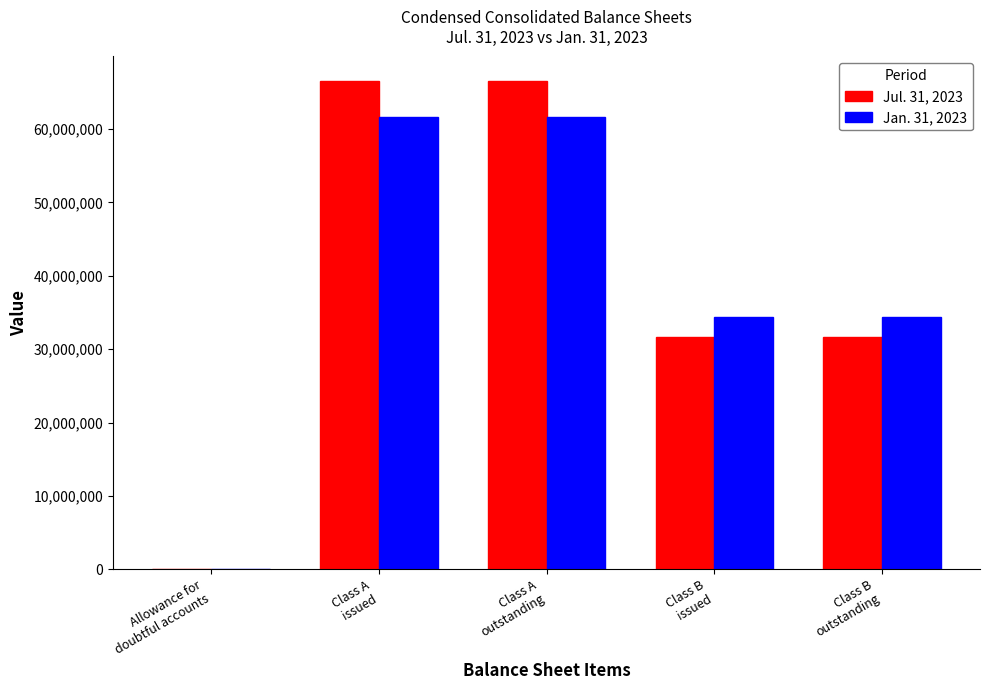

What is the sum of the Jan. 31, 2023 values at Class A
issued and Allowance for
doubtful accounts?

61587586